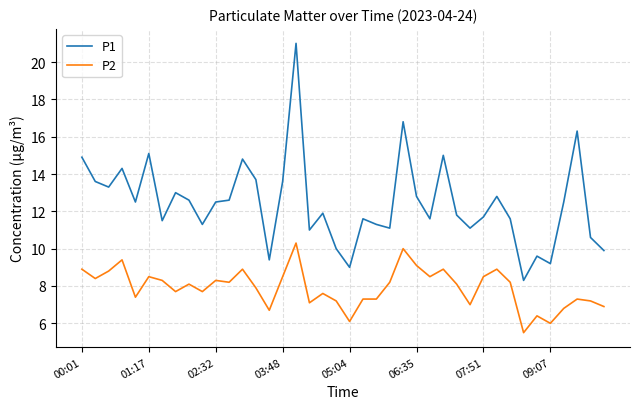

Which series has the widest spread of values?

P1